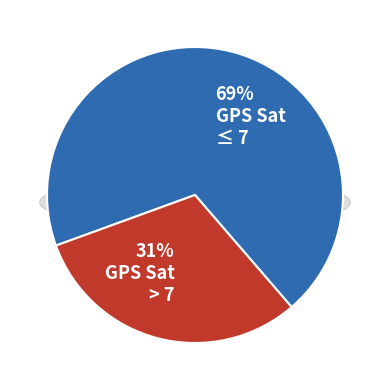

Combined, do 12 and 4 account for over 50%?

No